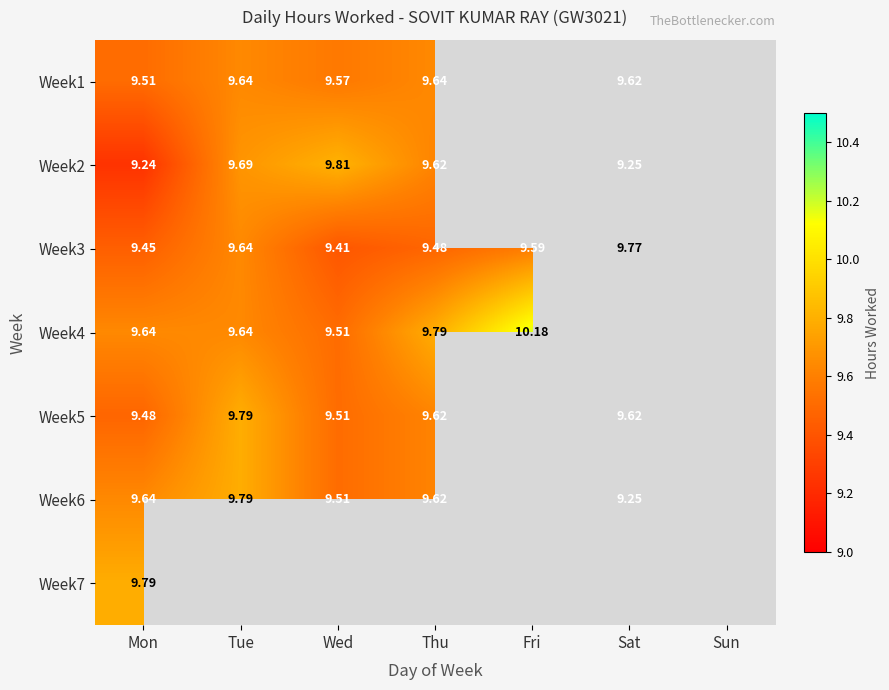

Which series has the largest range (max minus min)?

Week4